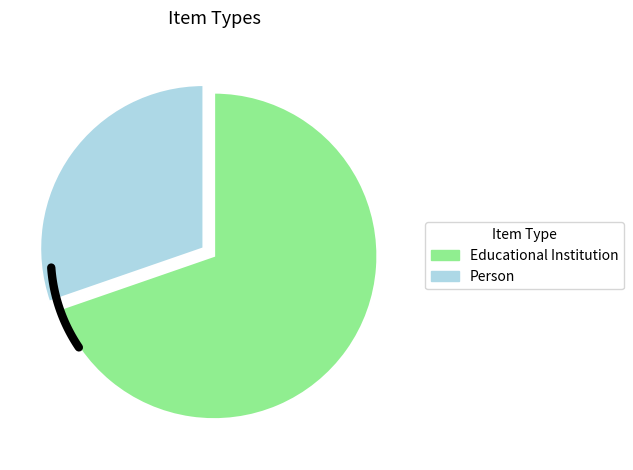

How many slices are in this pie chart?

2